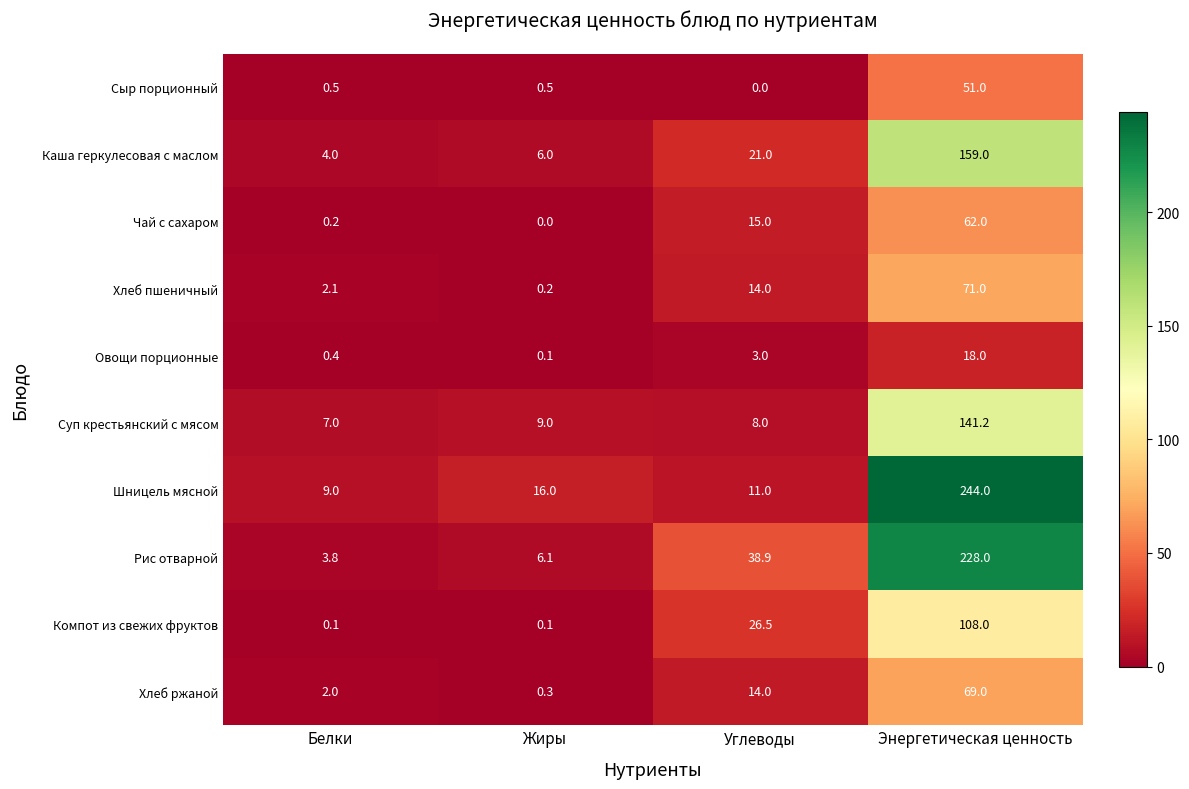

Which series has the largest total across all categories?

Шницель мясной